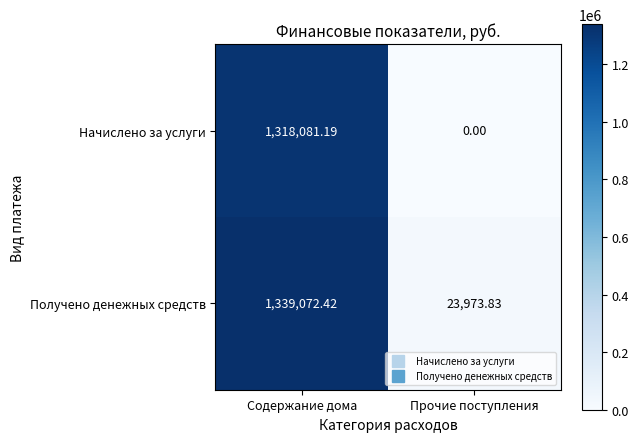

At which category is the sum across all series the highest?

Содержание дома